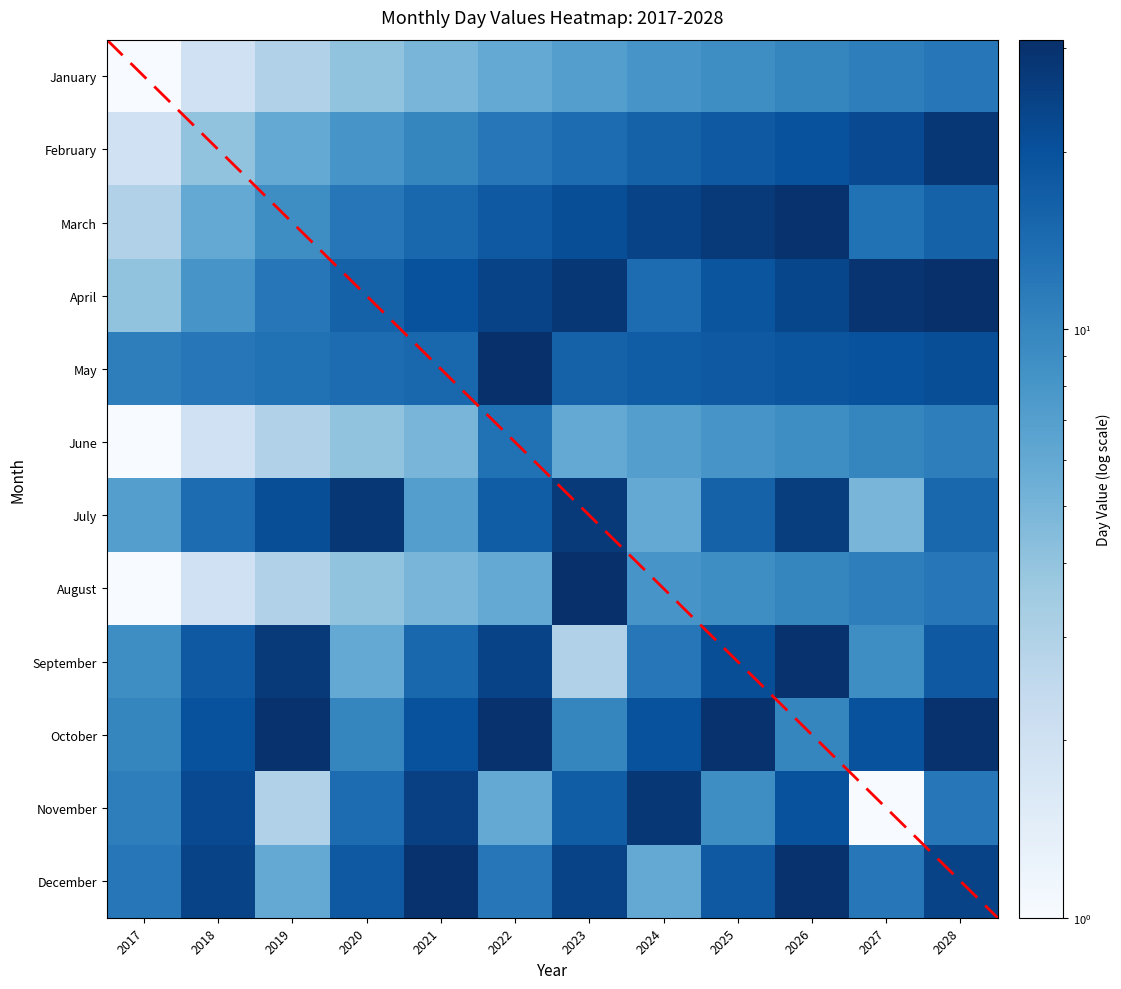

What is the difference between the maximum and minimum values in the May series?

20